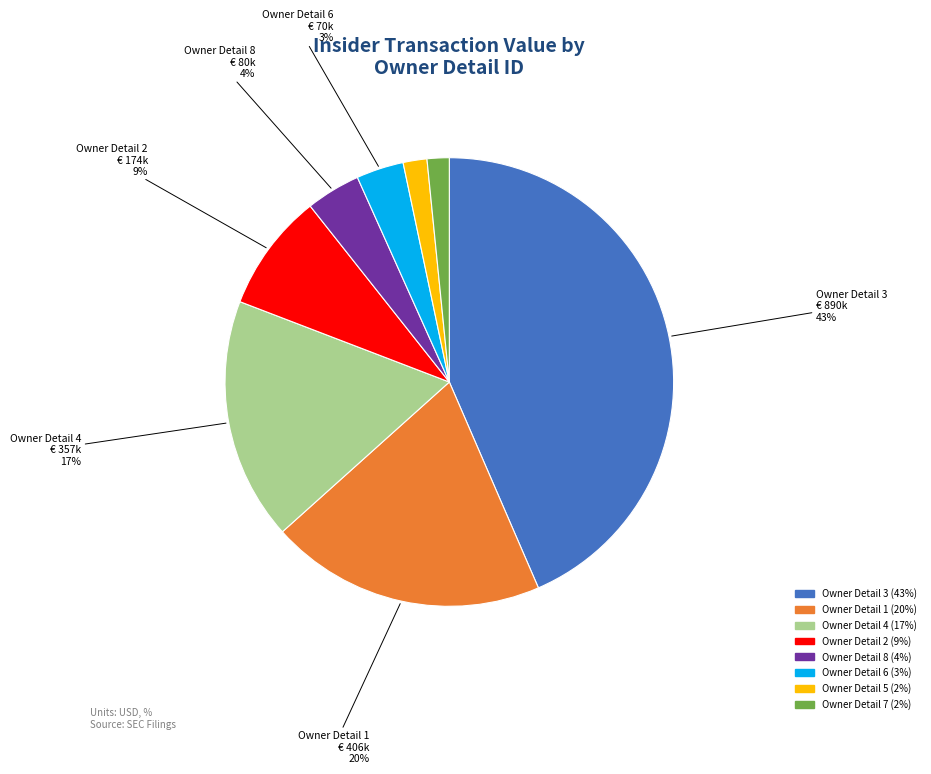

Is there a majority slice in this chart?

No